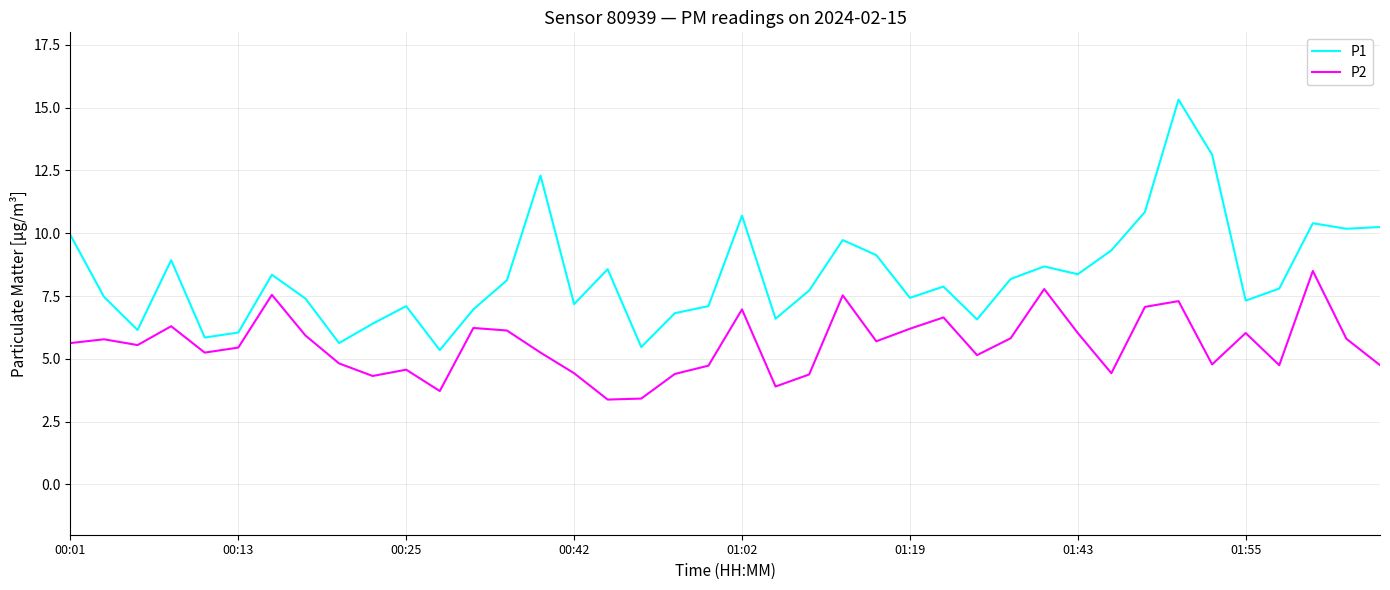

Which series has the largest total across all categories?

P1